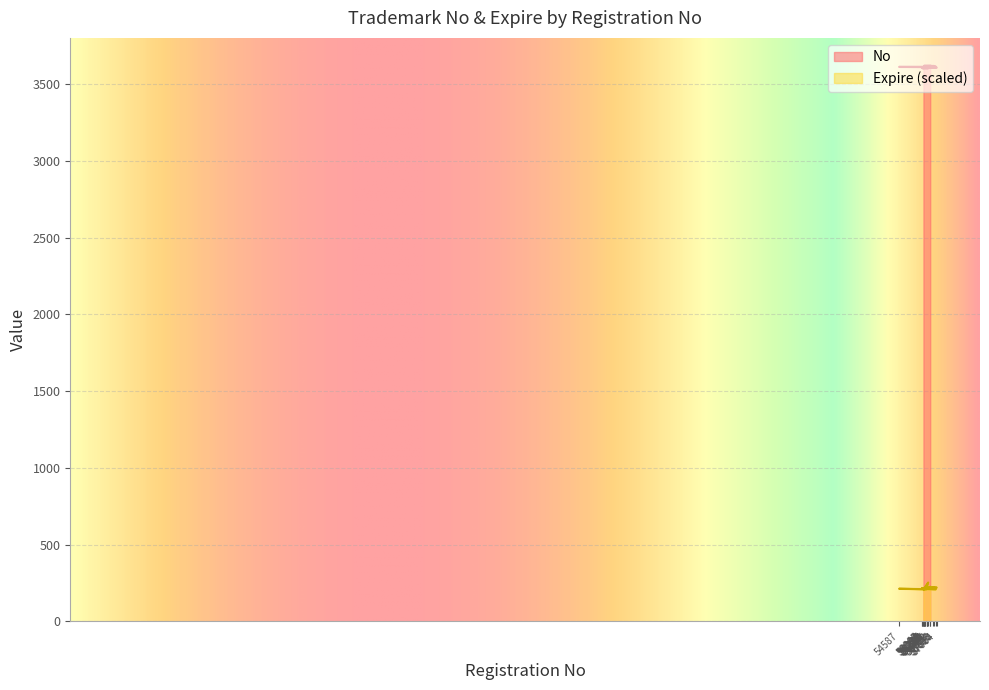

Rank the series by their average value, from highest to lowest.

No, Expire